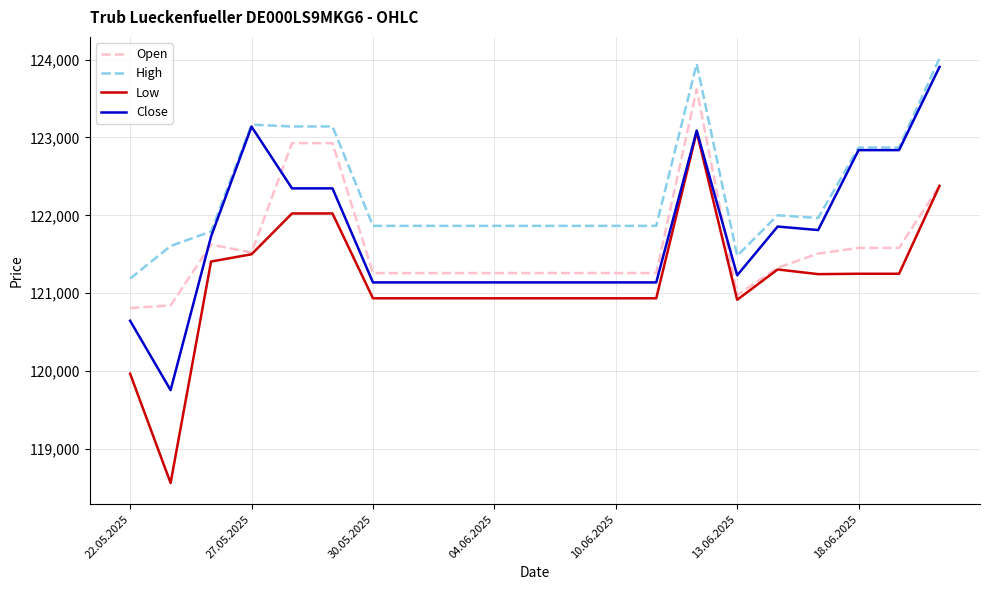

True or false: Open and High cross at least once.

False